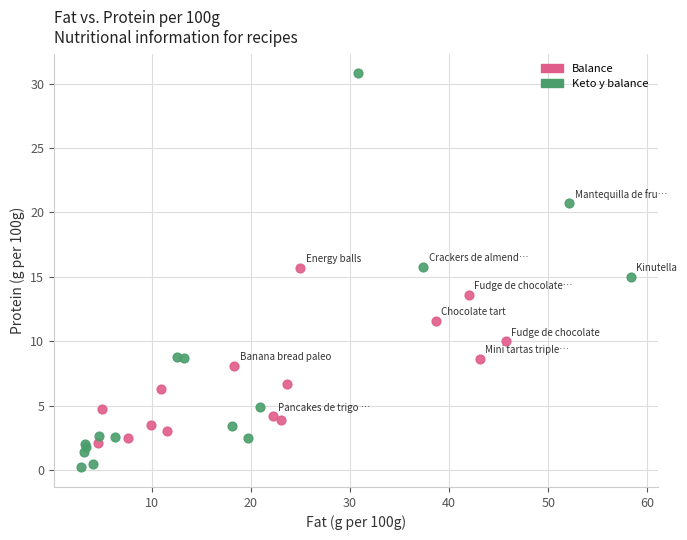

Which series has the widest spread of Y values?

Keto y balance